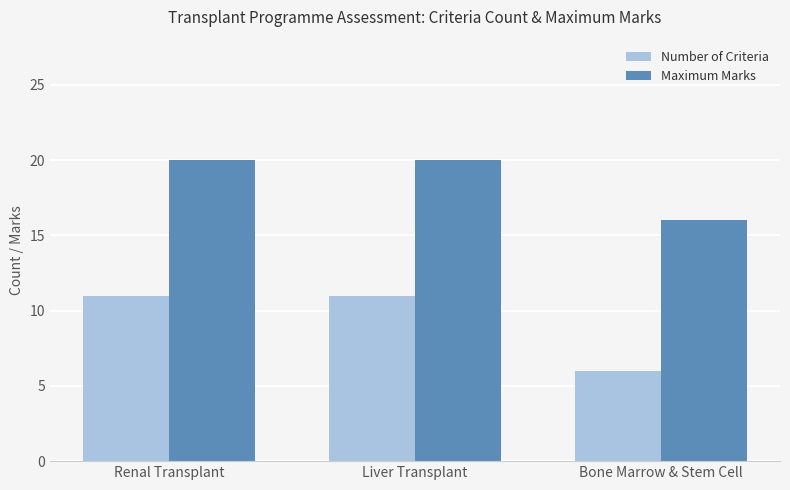

What is the sum of all Number of Criteria values?

28